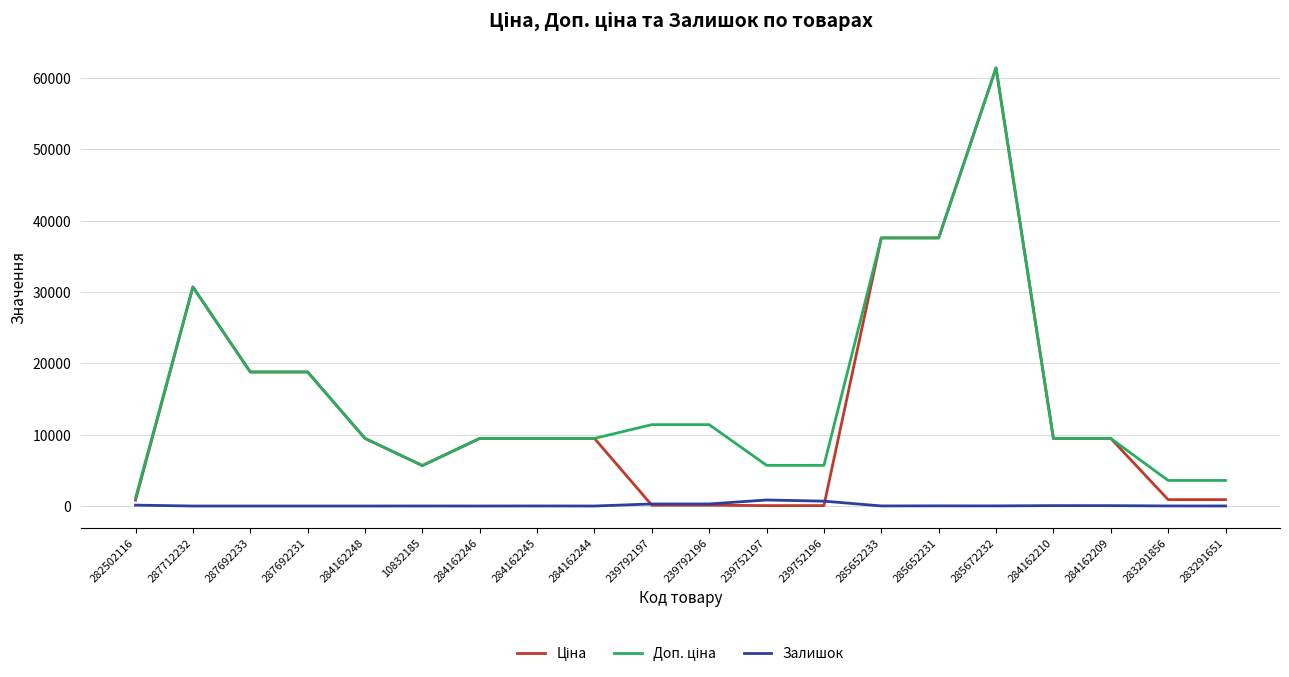

The Залишок series shows 57.0 at 284162210. True or false?

True